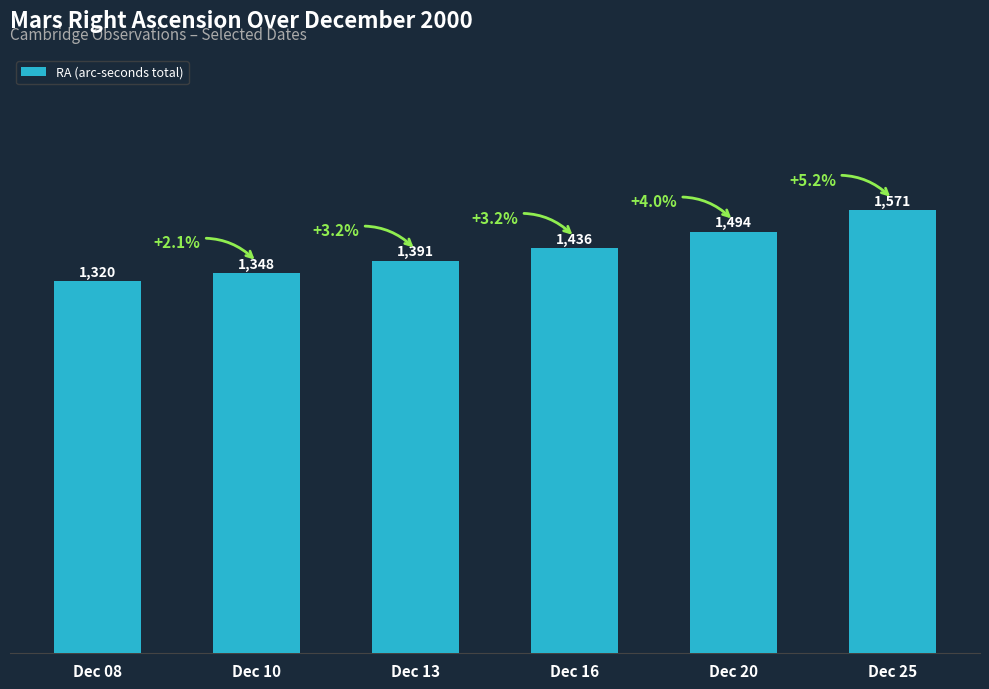

Which has a higher value, Dec 10 or Dec 13?

Dec 13